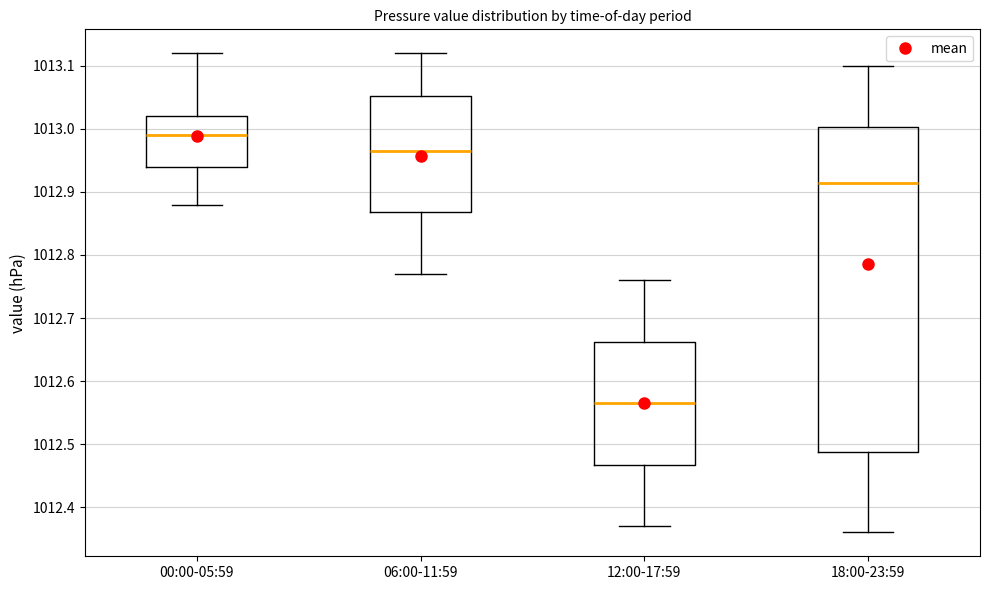

Comparing the boxes themselves (not the whiskers), which one is the tallest?

18:00-23:59